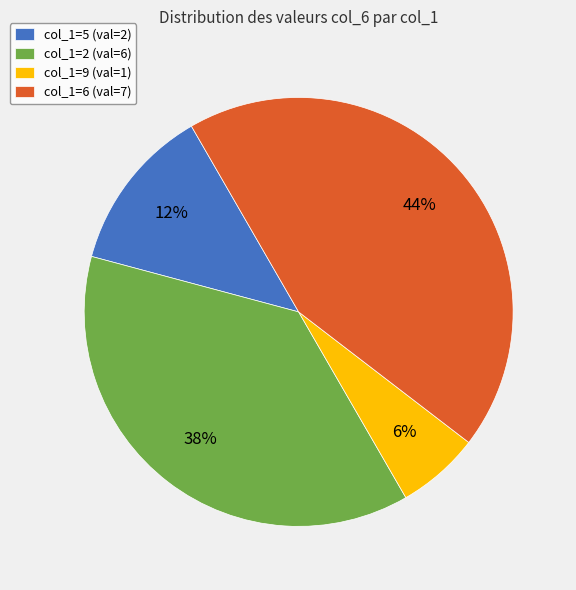

Is the sum of col_1=5 (val=2) and col_1=6 (val=7) greater than half?

Yes